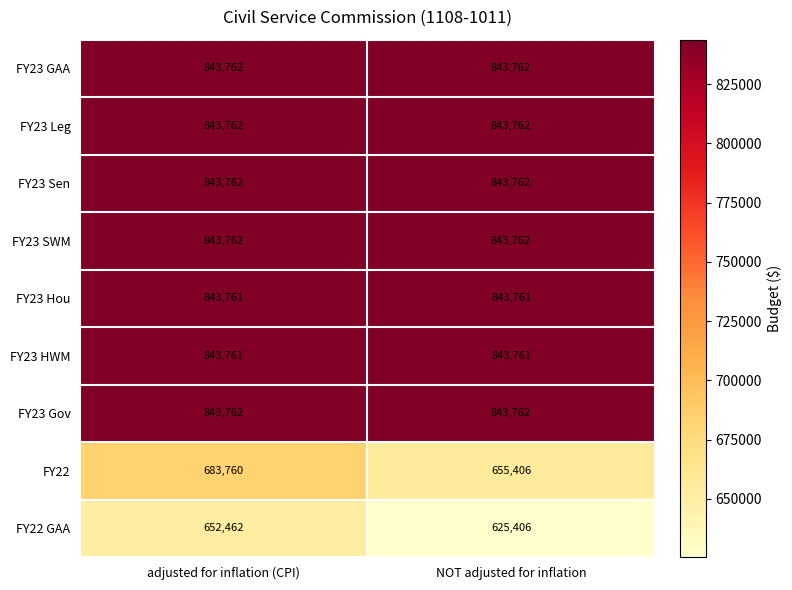

Reading left to right, what are all the values shown in this chart?

FY23 GAA: adjusted for inflation (CPI)=843762	NOT adjusted for inflation=843762
FY23 Leg: adjusted for inflation (CPI)=843762	NOT adjusted for inflation=843762
FY23 Sen: adjusted for inflation (CPI)=843762	NOT adjusted for inflation=843762
FY23 SWM: adjusted for inflation (CPI)=843762	NOT adjusted for inflation=843762
FY23 Hou: adjusted for inflation (CPI)=843761	NOT adjusted for inflation=843761
FY23 HWM: adjusted for inflation (CPI)=843761	NOT adjusted for inflation=843761
FY23 Gov: adjusted for inflation (CPI)=843762	NOT adjusted for inflation=843762
FY22: adjusted for inflation (CPI)=683760	NOT adjusted for inflation=655406
FY22 GAA: adjusted for inflation (CPI)=652462	NOT adjusted for inflation=625406